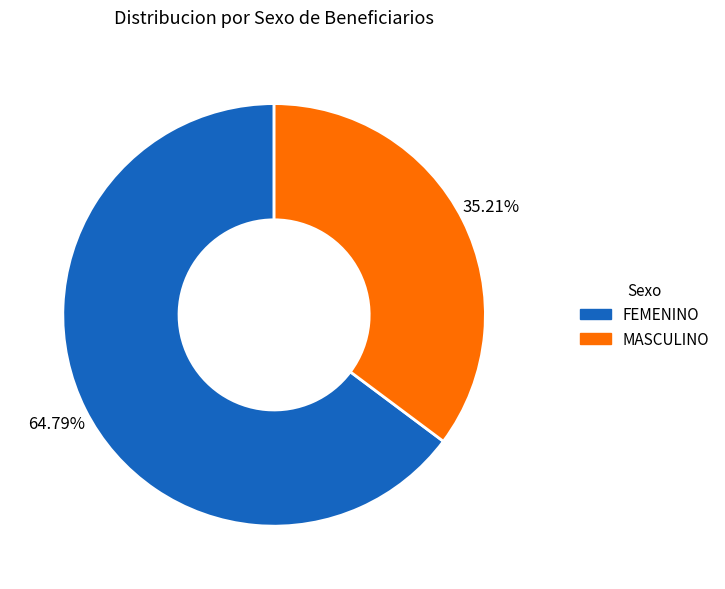

Is it true that FEMENINO is 65% of the pie?

True